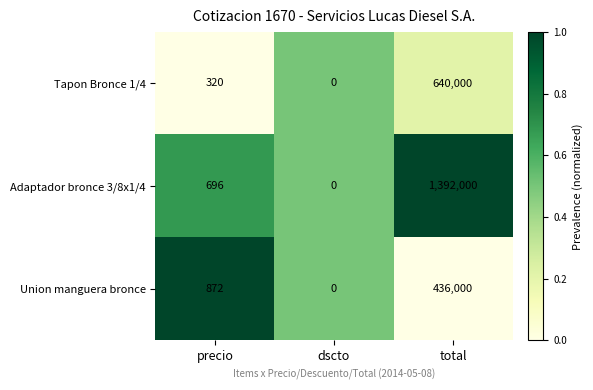

Rank the categories by Tapon Bronce 1/4 value from lowest to highest.

dscto, precio, total